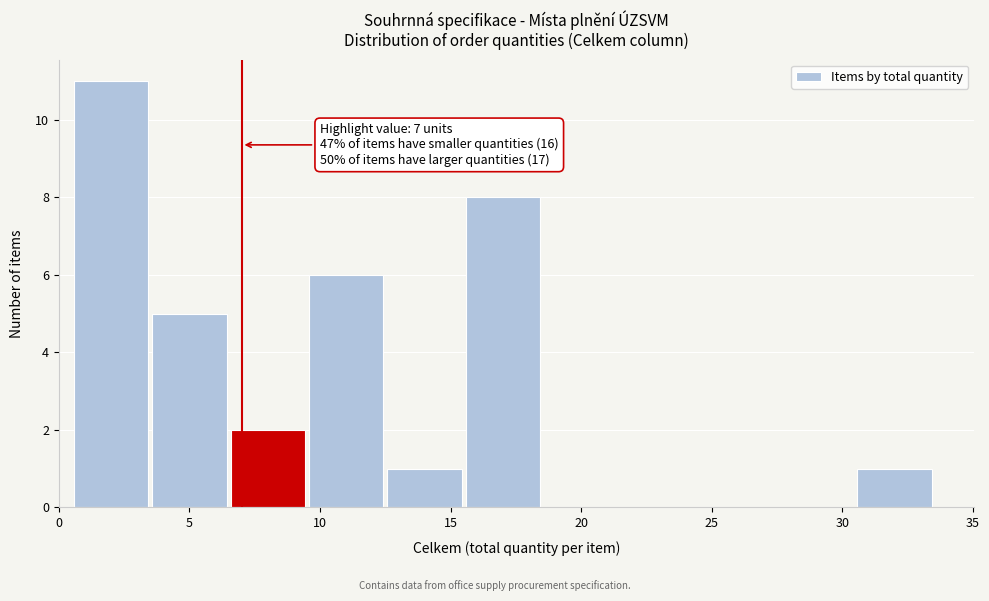

Which range on the x-axis has the tallest bar?

0.5 to 3.5